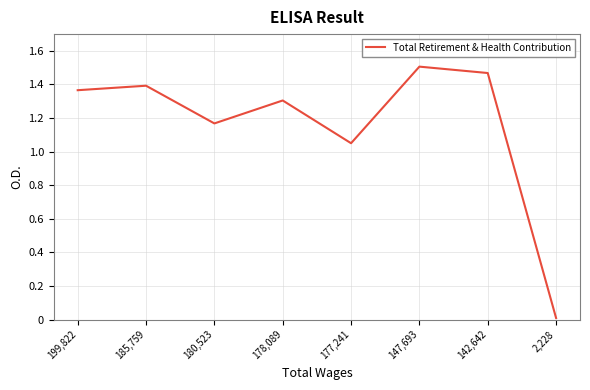

What is the label of the 6th point from the left?

147,693